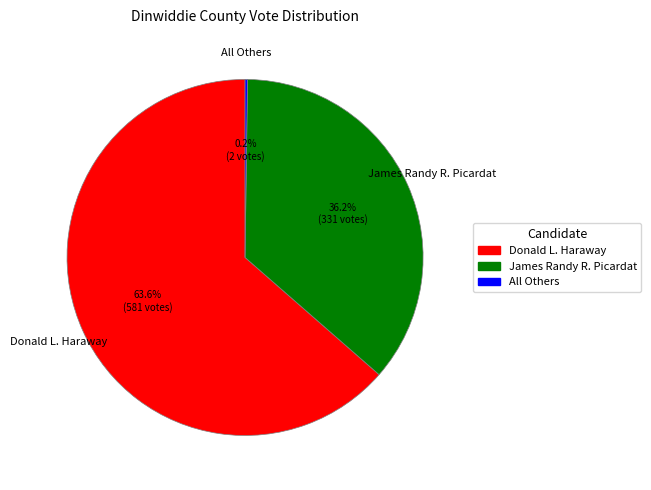

Which slice is the largest?

Donald L. Haraway